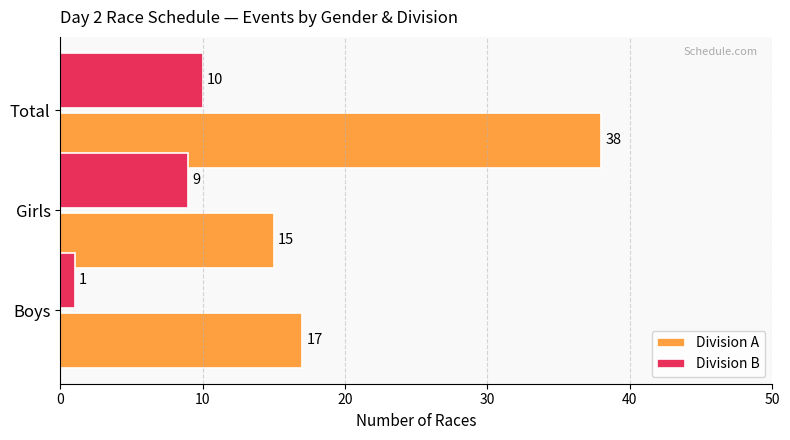

What is the sum of all Division B values?

20